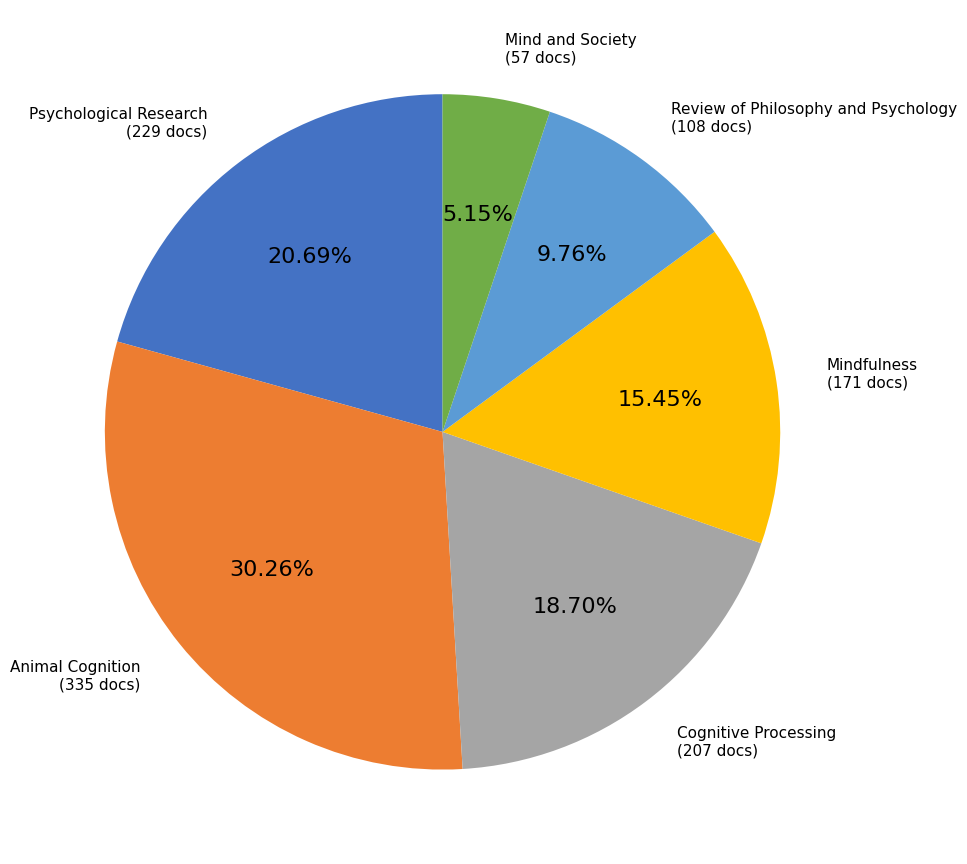

To the nearest percent, what is the difference between the largest and smallest slice percentages?

25%